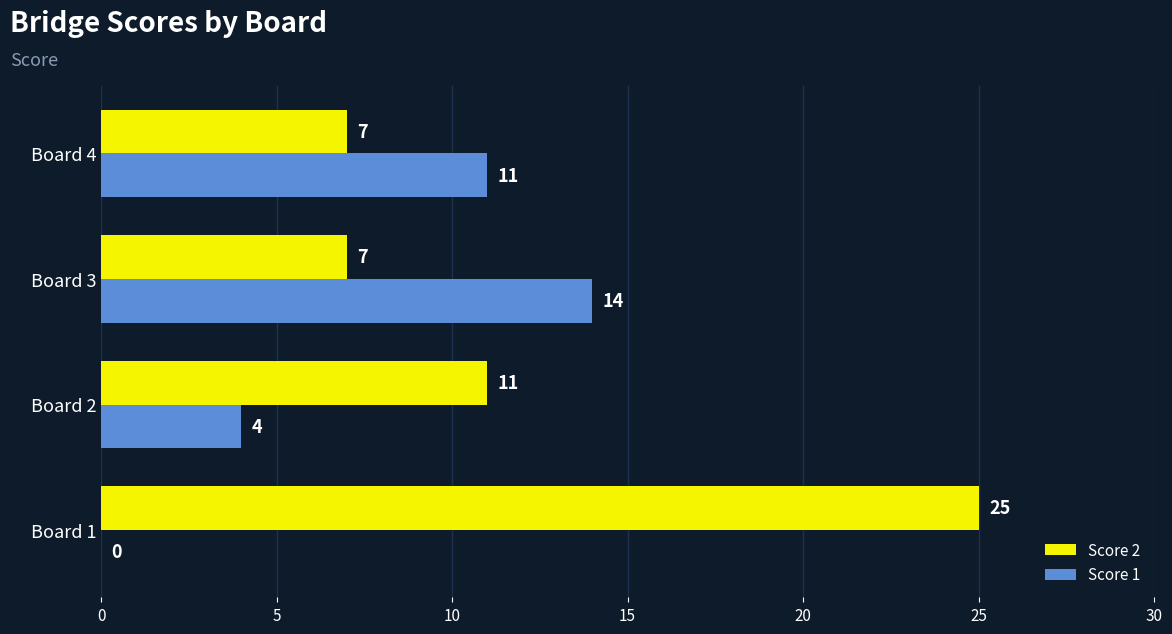

The Score 2 series shows 25 at Board 1. True or false?

True